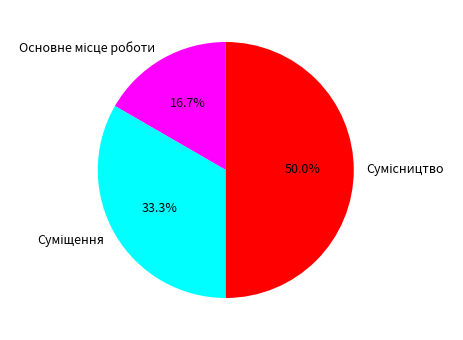

How many slices are in this pie chart?

3